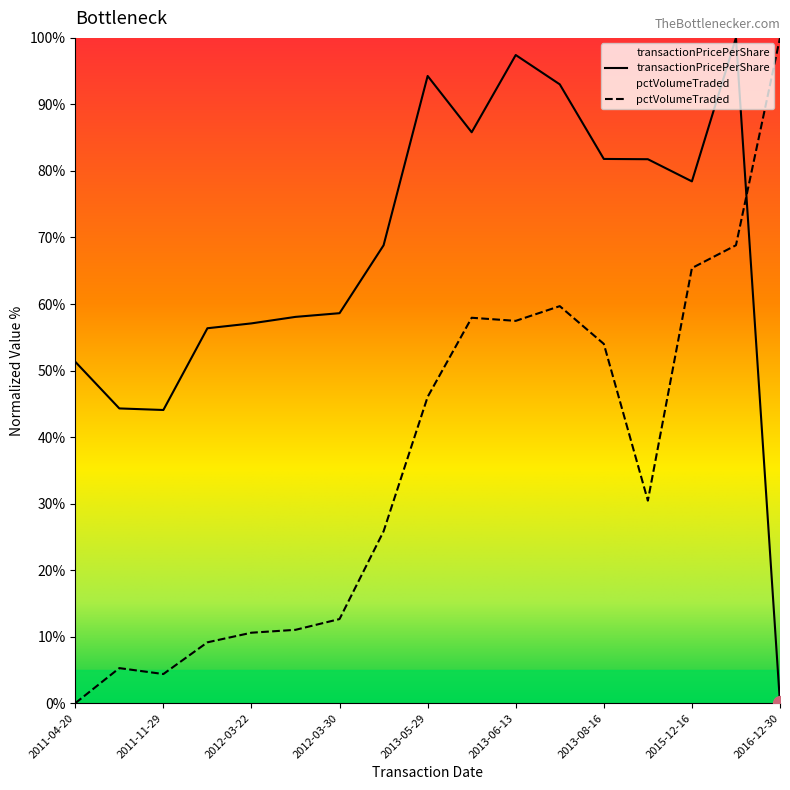

At which category is the sum across all series the highest?

2016-09-09